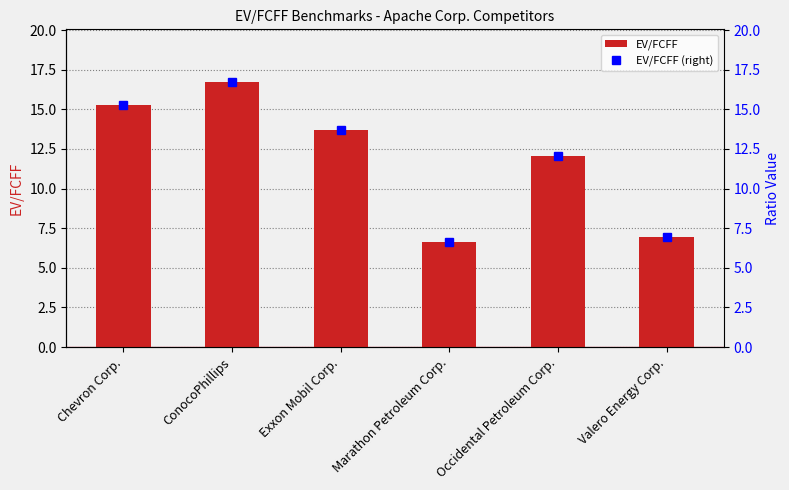

How many series are shown in this chart?

2